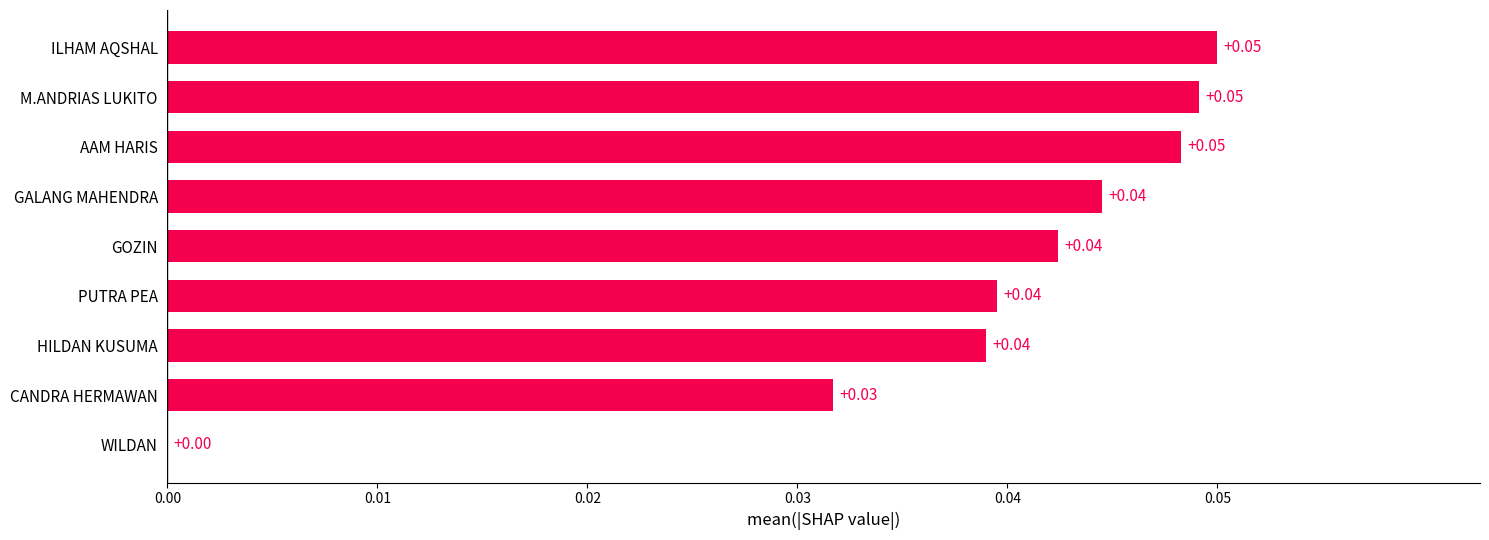

How many values are above zero?

8